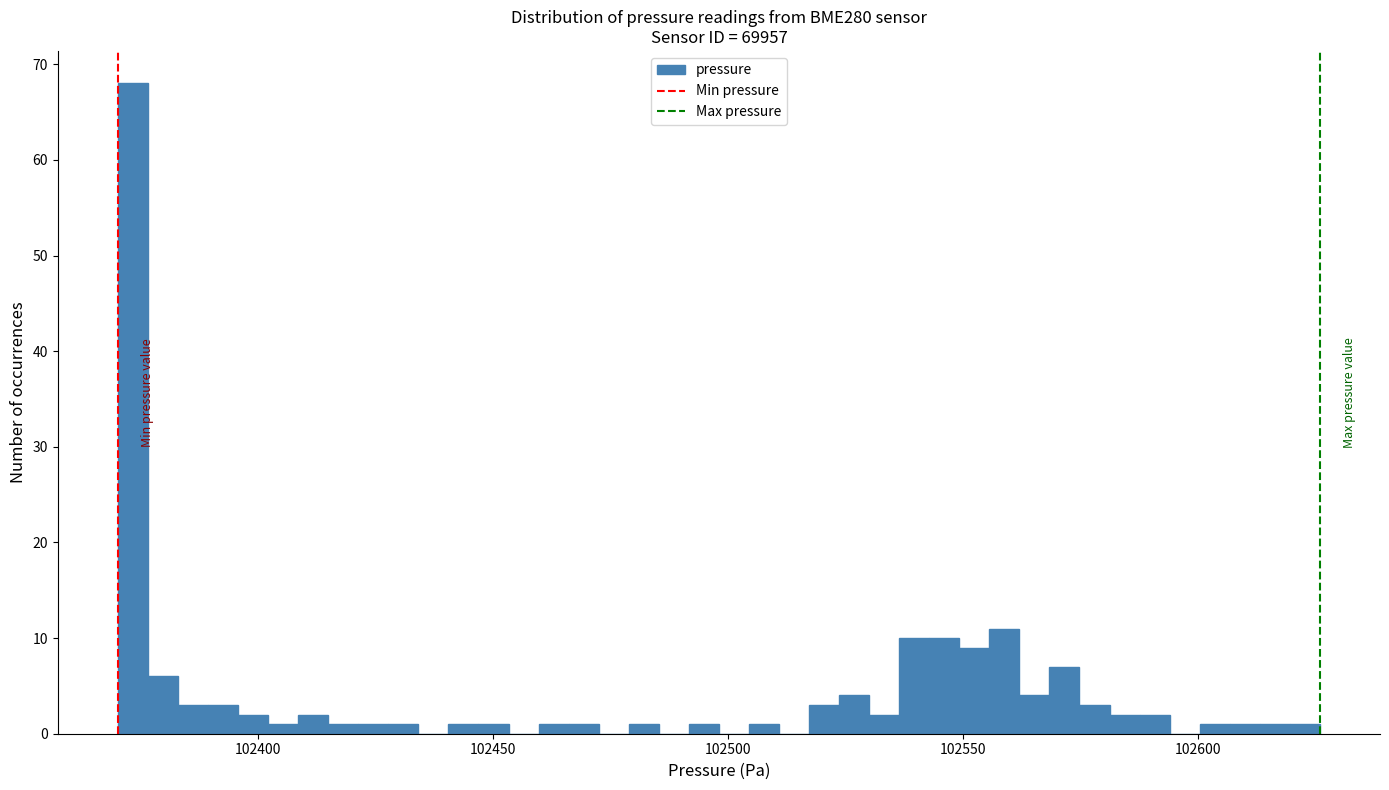

Around what value on the x-axis is the tallest bar? Give the approximate position of its centre, as read against the axis.

102375